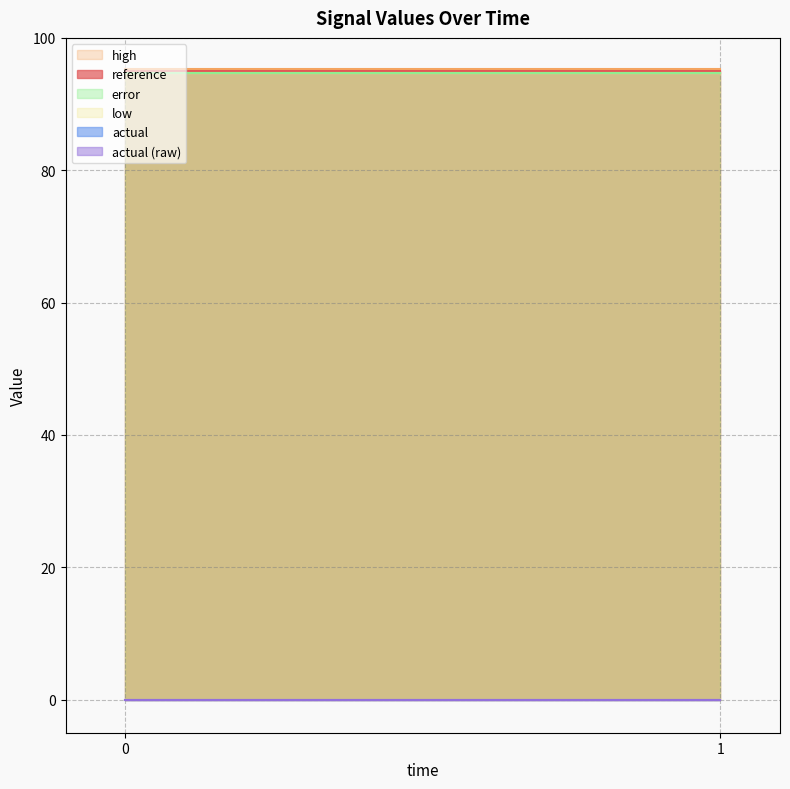

How many lines are shown in the chart?

6